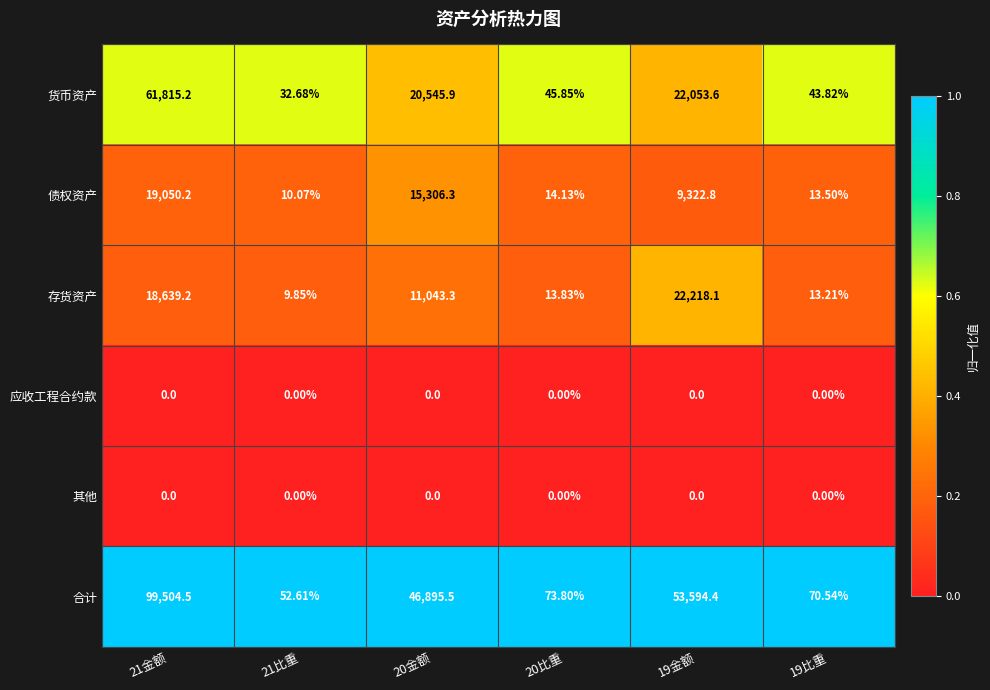

Between 21比重 and 19比重, which series saw the biggest shift?

合计